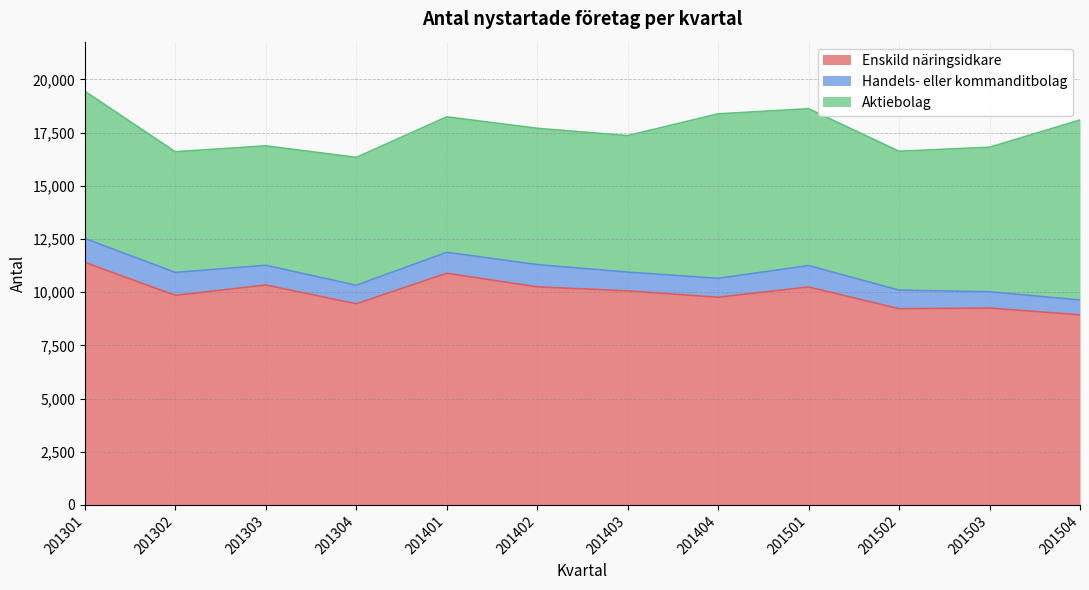

What is the sum of all Aktiebolag values?

80270